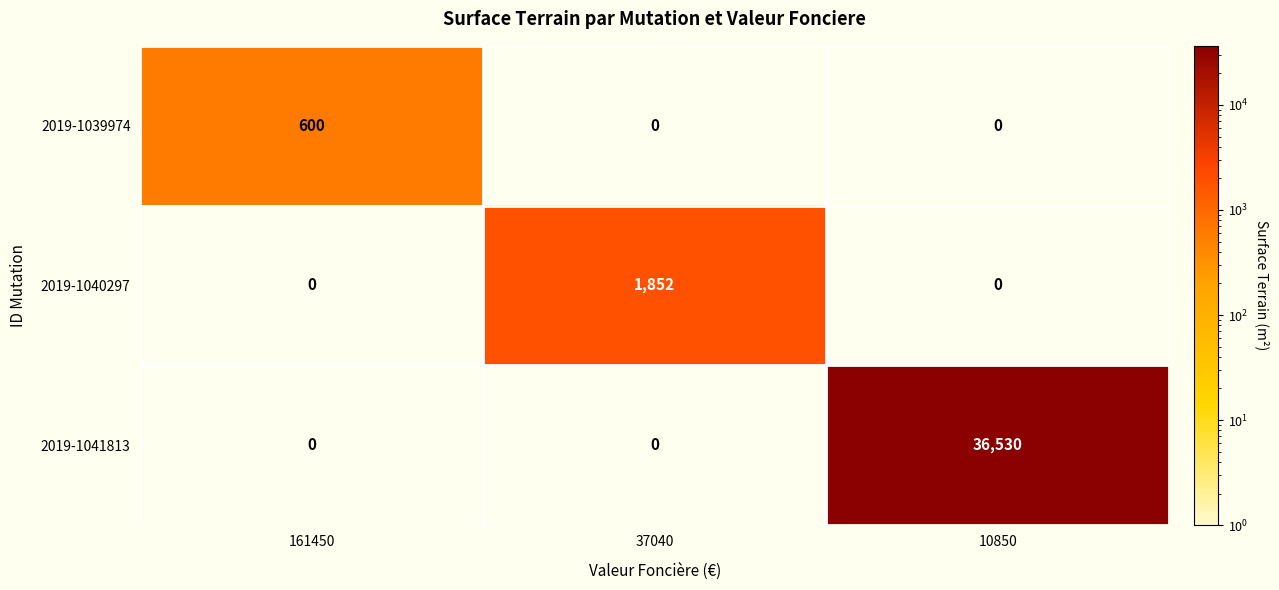

How many values in the 2019-1039974 series exceed 0?

1